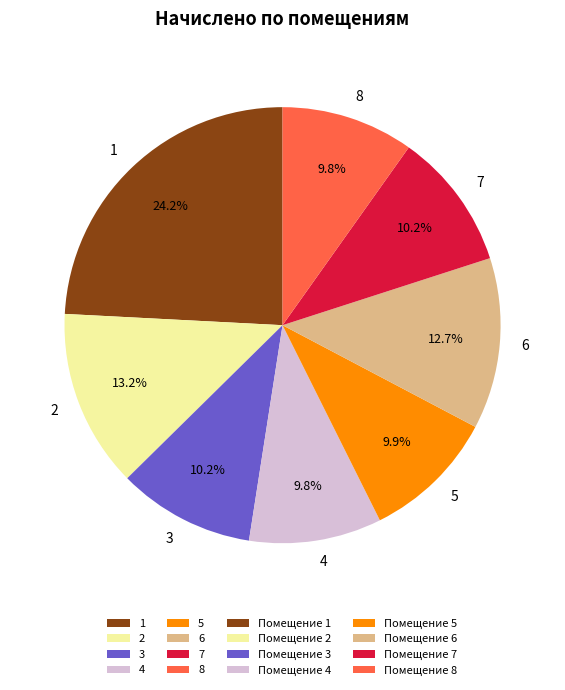

To the nearest percent, what is the average slice percentage?

12%